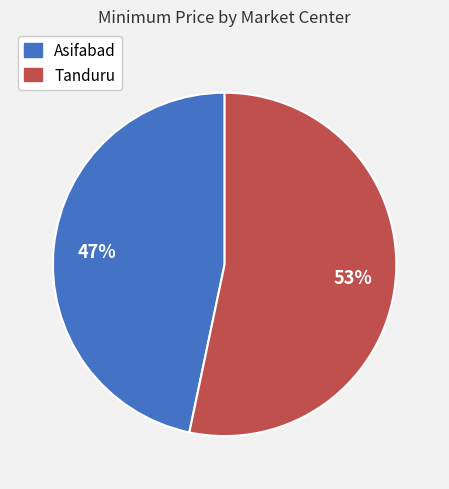

True or false: Asifabad accounts for 59% of the total.

False